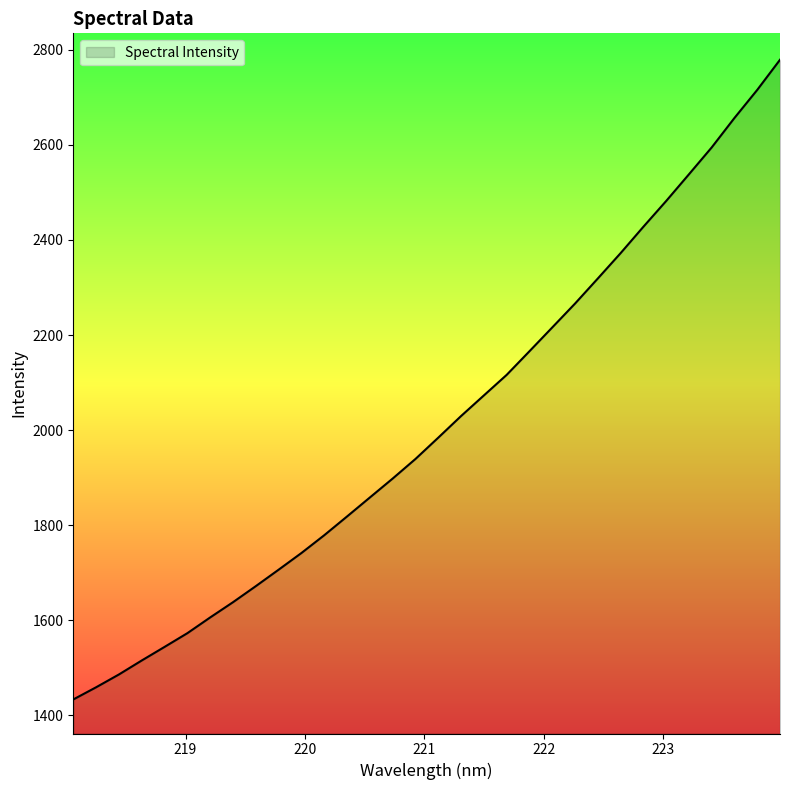

What is the maximum value shown in the chart?

2779.4